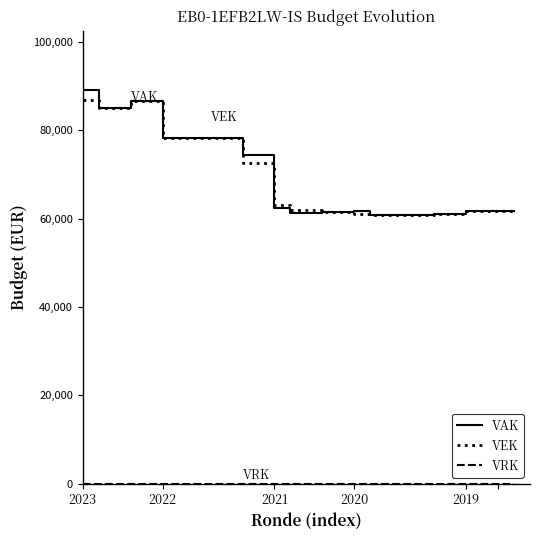

At how many categories does at least one series exceed 69073?

12